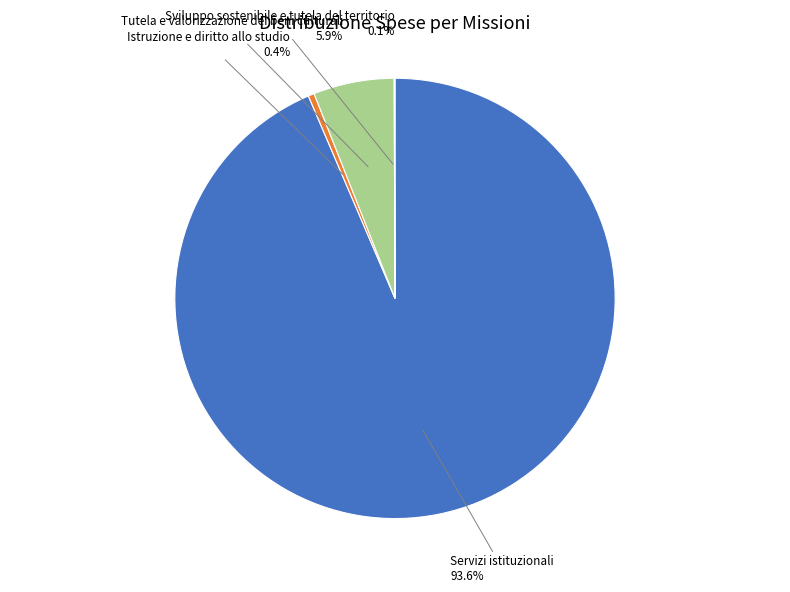

Is there any slice that represents more than half of the pie?

Yes